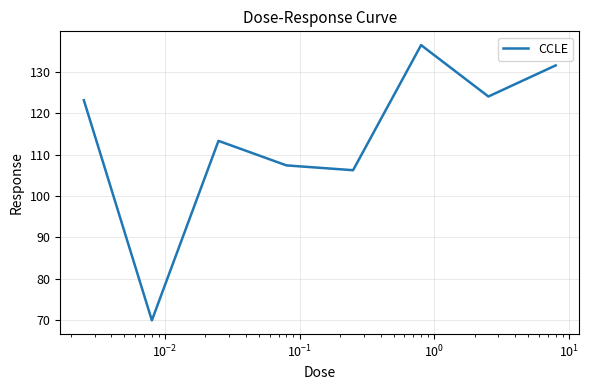

What is the difference between the maximum and second lowest values?

30.2